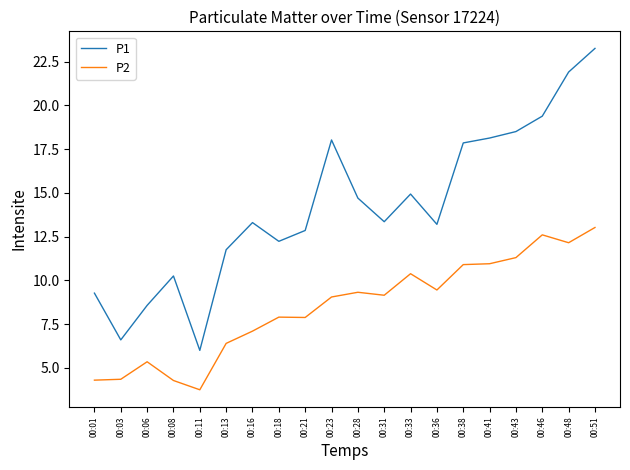

List the series in order of their peak value, lowest first.

P2, P1